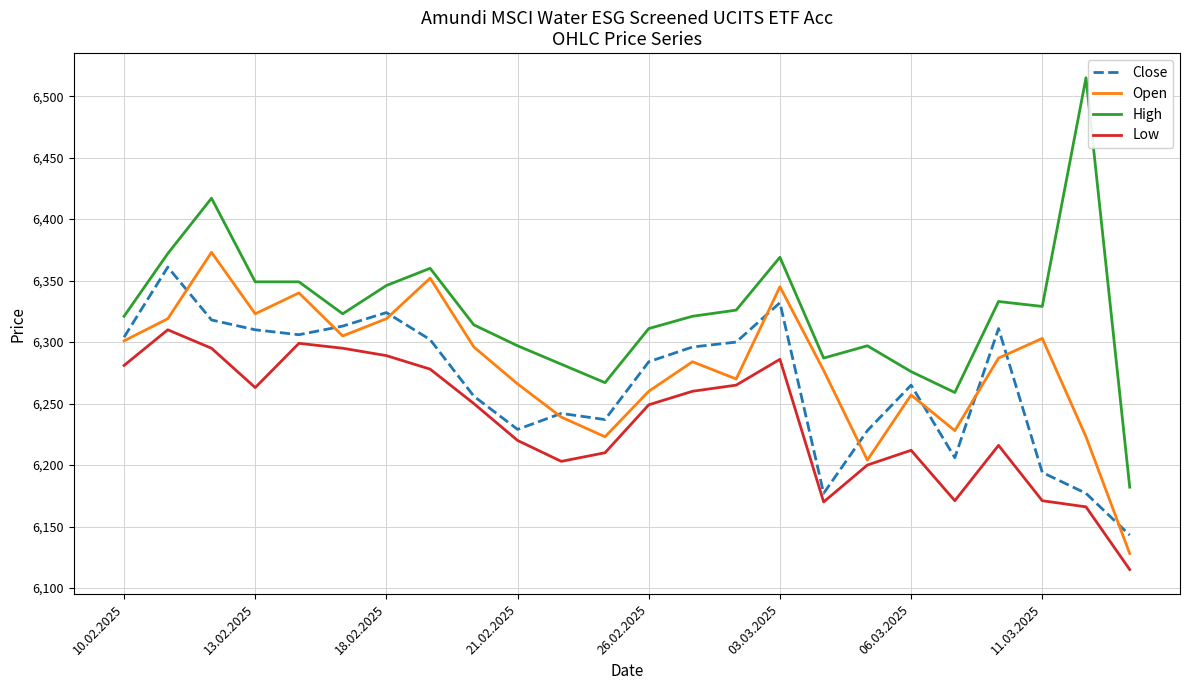

How many lines are shown in the chart?

4